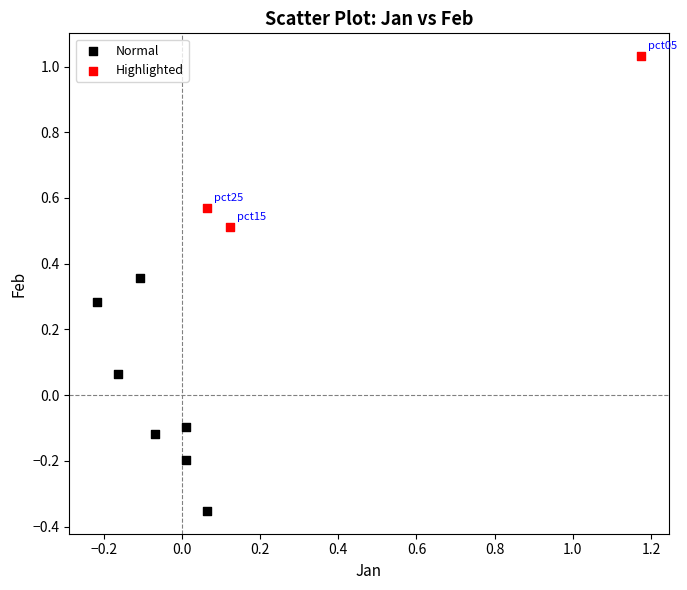

Which series reaches the maximum Y coordinate?

Highlighted